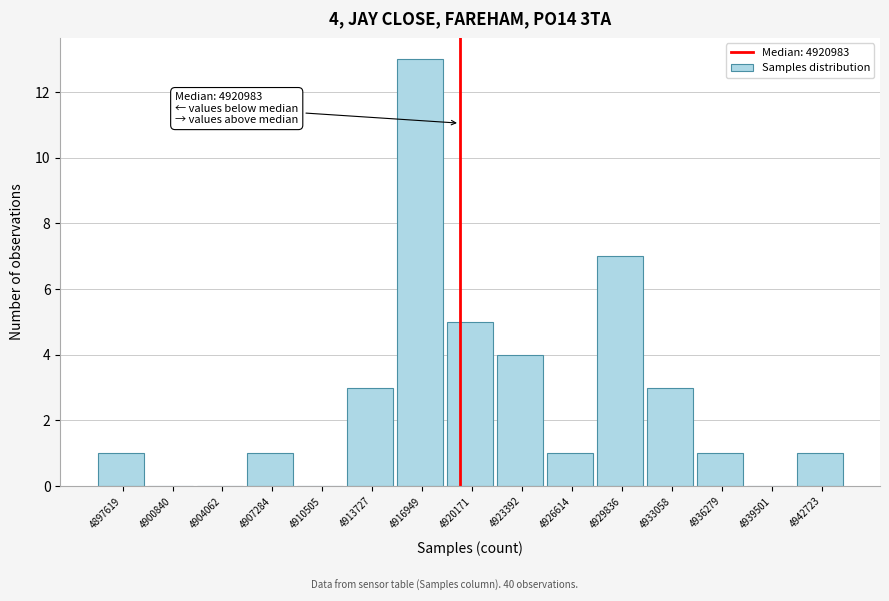

Reading left to right, transcribe all the data shown in this chart.

4897619=1	4900840=0	4904062=0	4907284=1	4910505=0	4913727=3	4916949=13	4920171=5	4923392=4	4926614=1	4929836=7	4933058=3	4936279=1	4939501=0	4942723=1